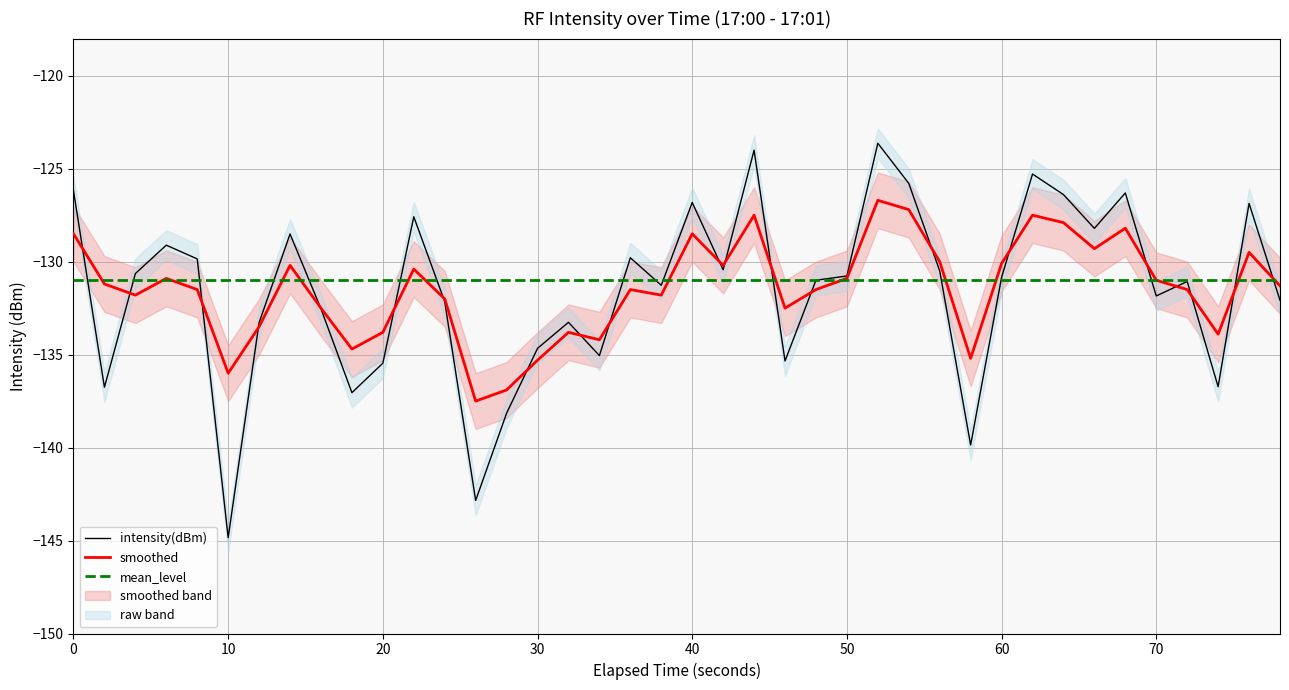

What is the highest value of the intensity(dBm) series?

-123.6